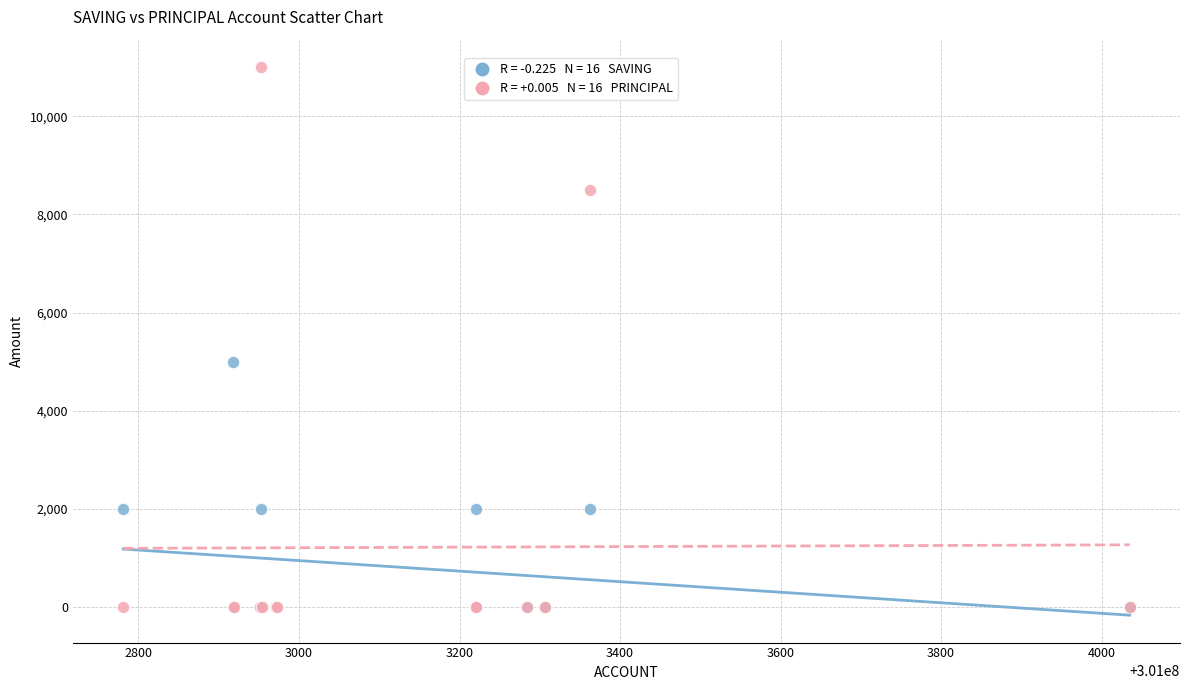

Across all series, what Y value is closest to 5500?

5000